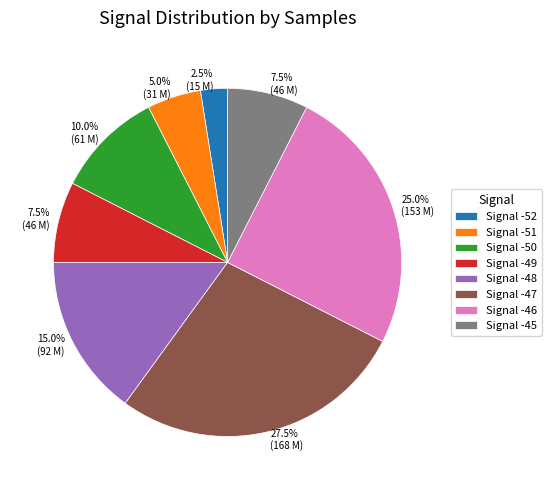

Does any single category account for the majority?

No